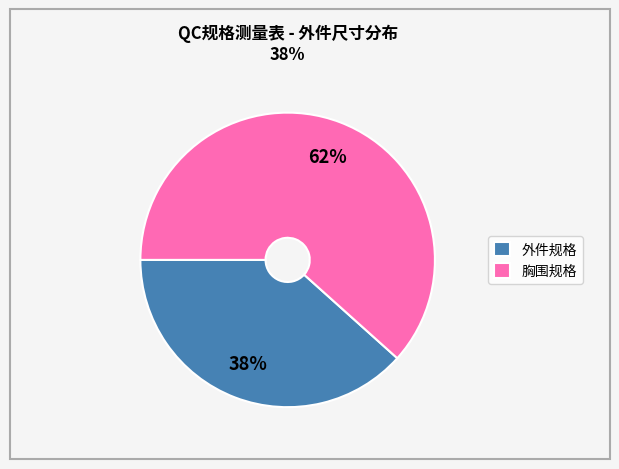

How many slices are in this pie chart?

2